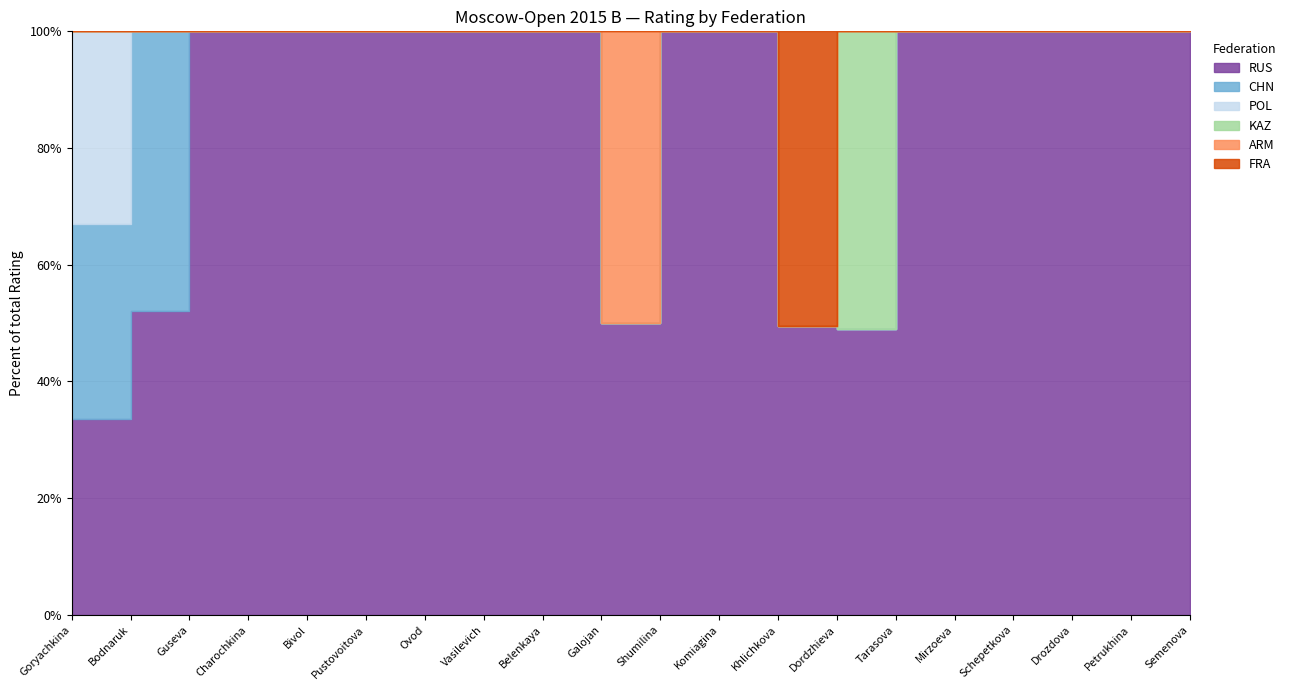

How many positive values does the KAZ series have?

1